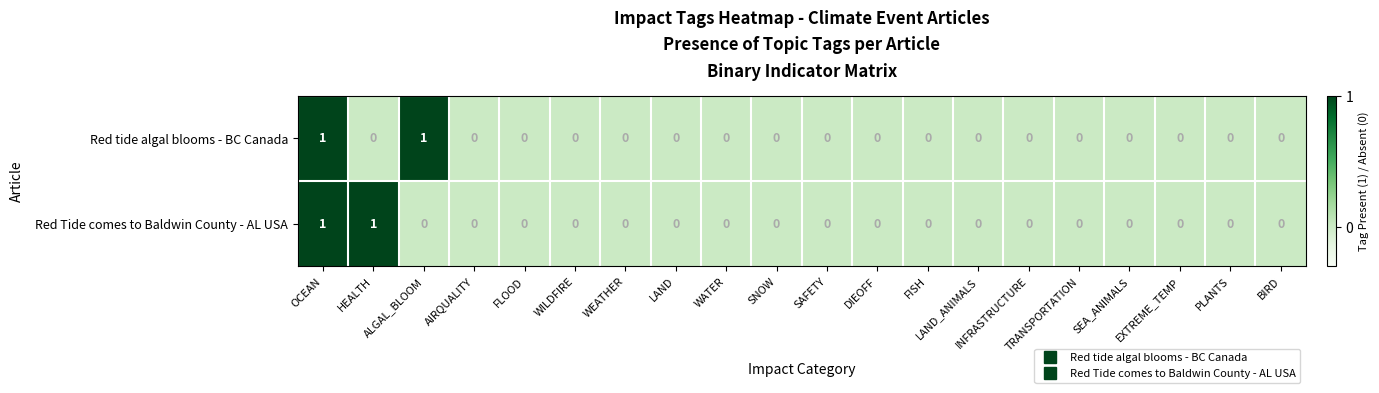

Count the Red tide algal blooms - BC Canada values in the range 0 to 1.

20